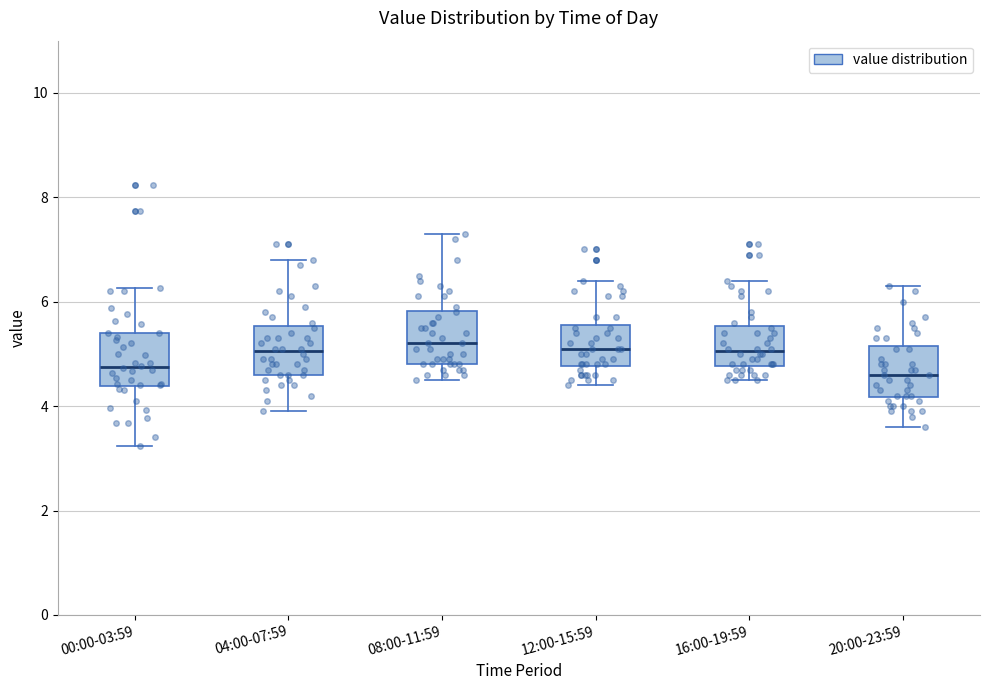

Reading left to right, read every box against the y-axis: the position of its median line, the range the box covers, and the ends of its whiskers. The values are not printed on the chart, so give them approximately, as read against the axis.

00:00-03:59: median 4.8, box 4.4 to 5.4, whiskers 3.2 to 6.2
04:00-07:59: median 5.0, box 4.6 to 5.6, whiskers 4.0 to 6.8
08:00-11:59: median 5.2, box 4.8 to 5.8, whiskers 4.6 to 7.4
12:00-15:59: median 5.2, box 4.8 to 5.6, whiskers 4.4 to 6.4
16:00-19:59: median 5.0, box 4.8 to 5.6, whiskers 4.6 to 6.4
20:00-23:59: median 4.6, box 4.2 to 5.2, whiskers 3.6 to 6.4